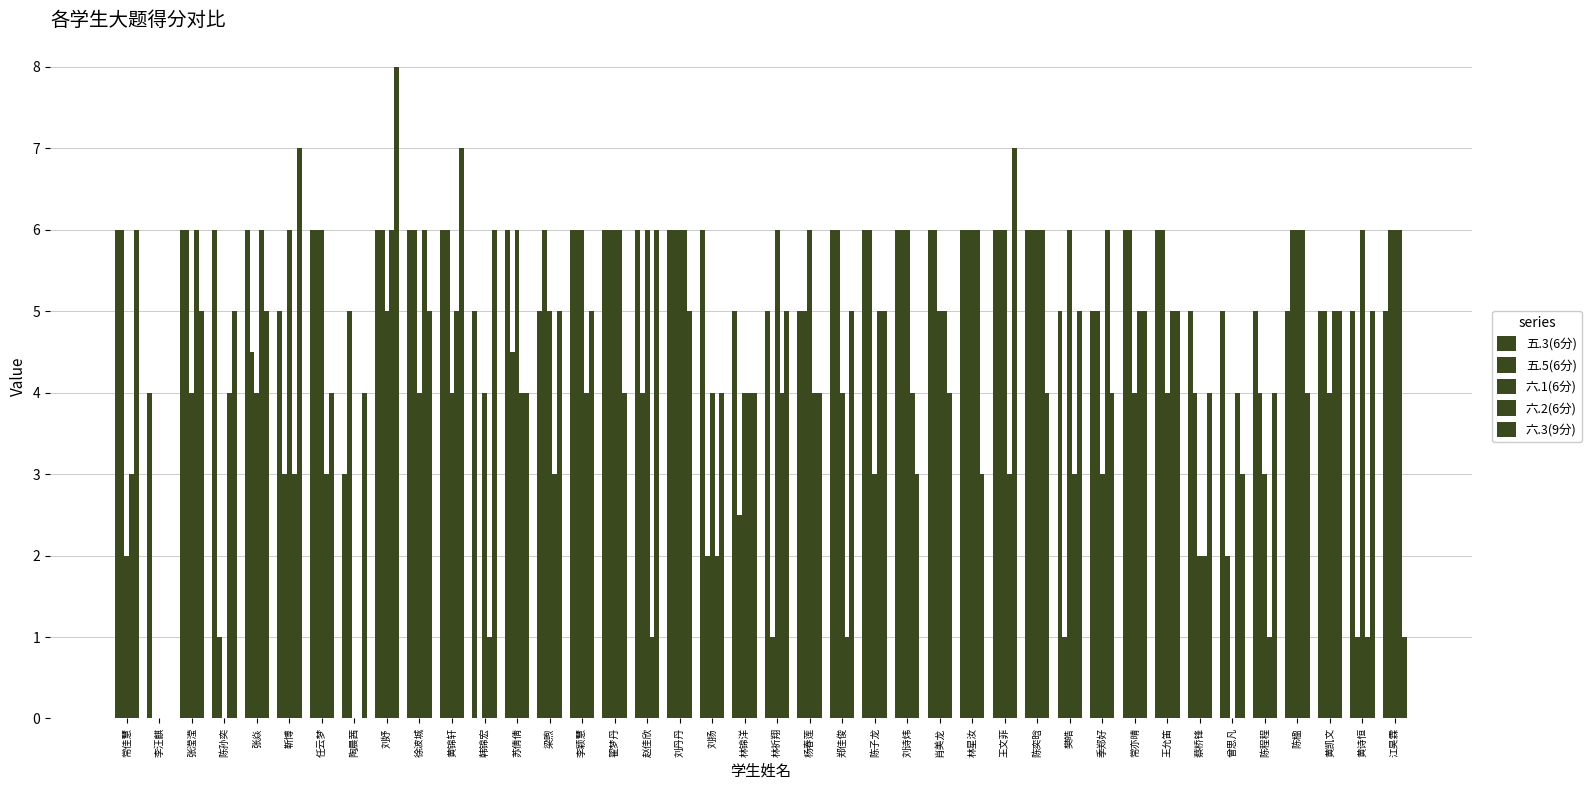

The value of 六.1(6分) at 黄诗恒 is 6.0. True or false?

True